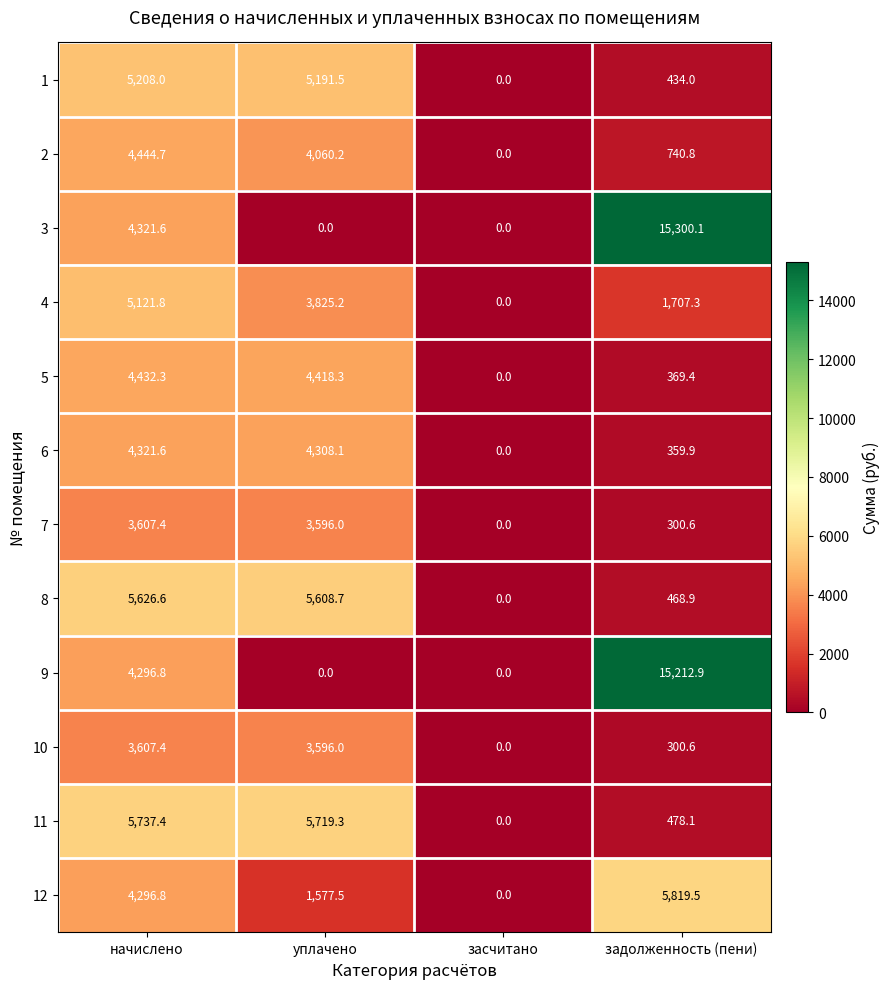

The 1 series shows 5208.0 at начислено. True or false?

True